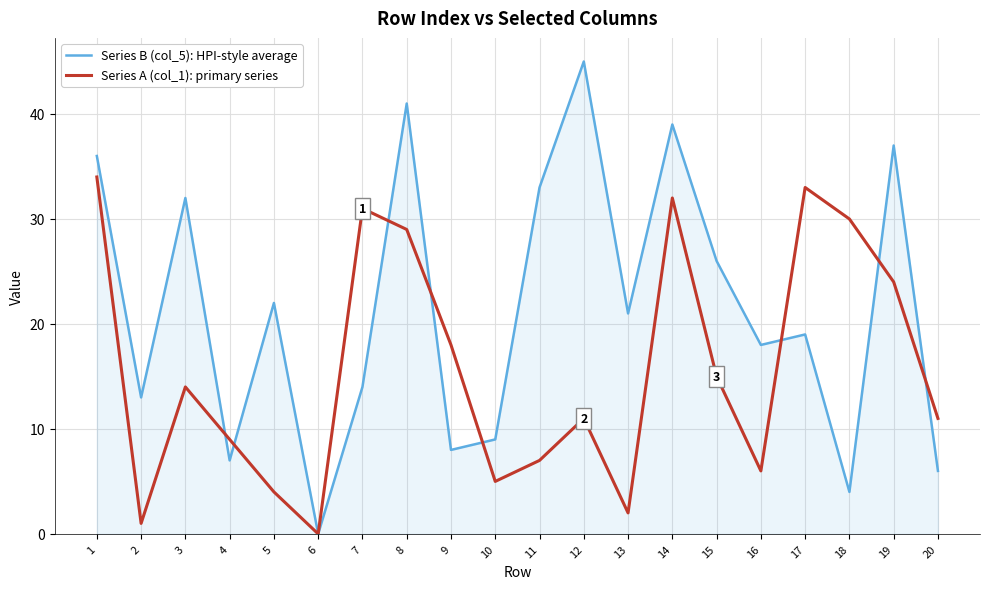

Reading left to right, list all the values displayed in this chart.

Series B (col_5): HPI-style average: 36	13	32	7	22	0	14	41	8	9	33	45	21	39	26	18	19	4	37	6
Series A (col_1): primary series: 34	1	14	9	4	0	31	29	18	5	7	11	2	32	15	6	33	30	24	11